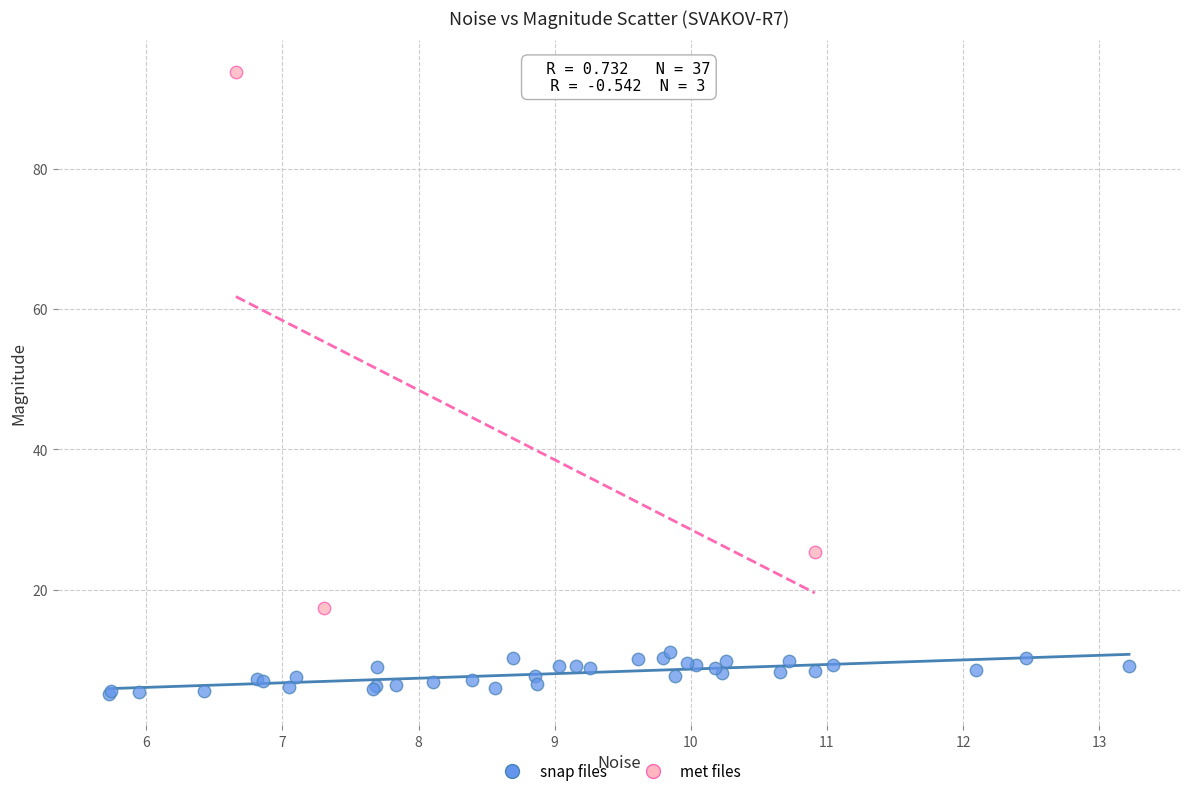

Which series contains the lowest Y value?

snap files